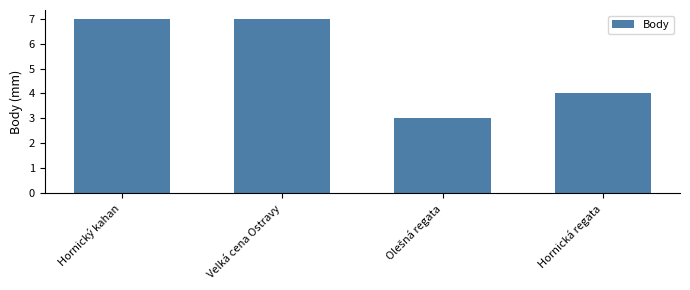

How many values are between 4 and 7?

3